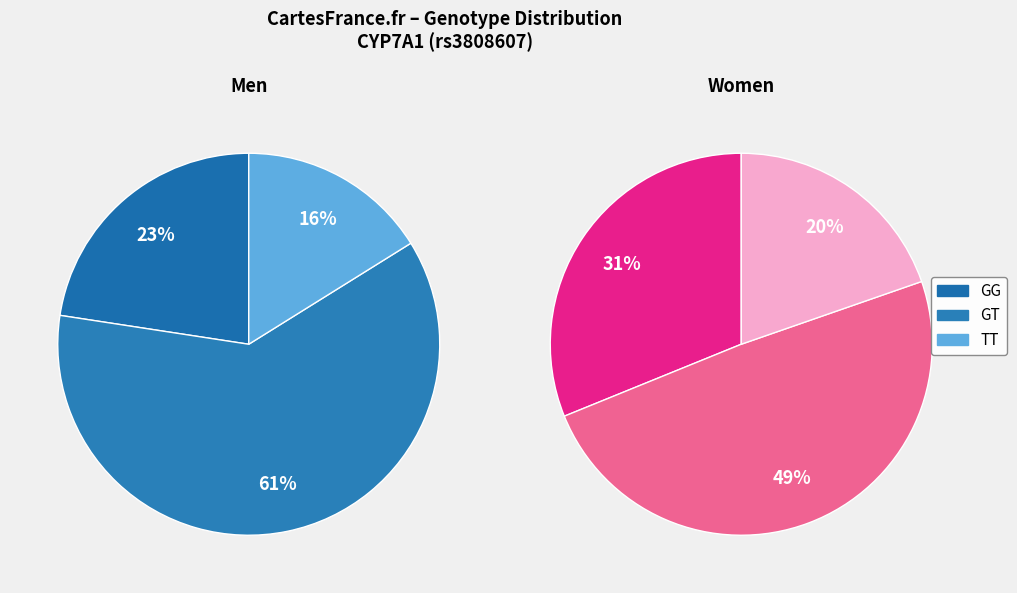

True or false: GG accounts for 31% of the total.

True